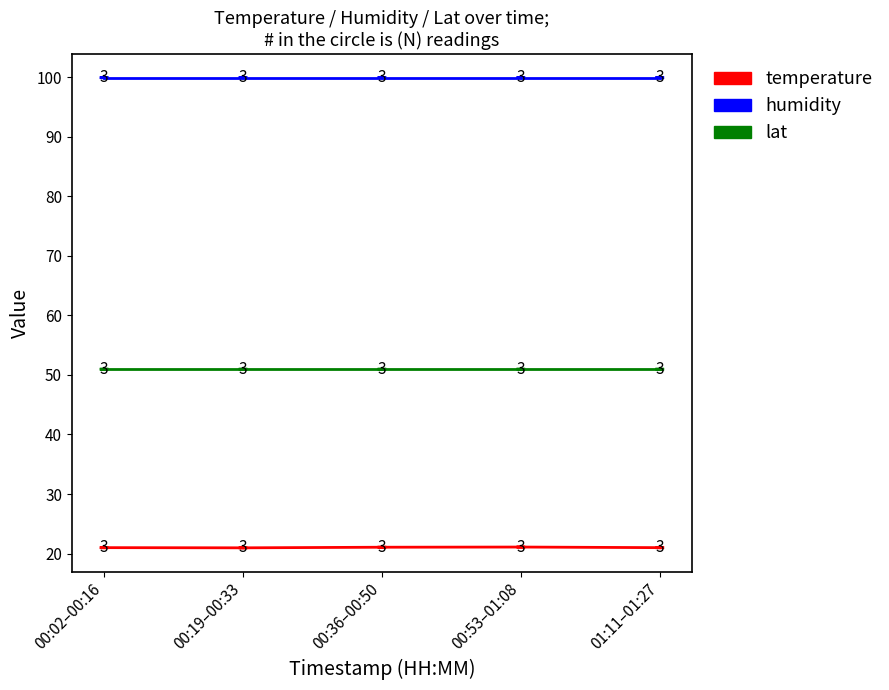

What value does the lat series have at 00:02–00:16?

51.0